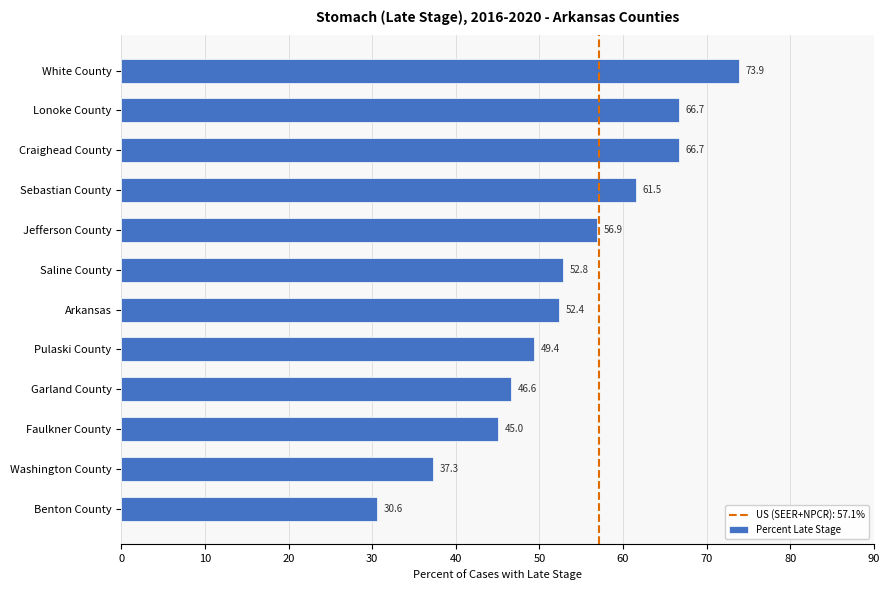

What is the smallest value displayed?

30.6